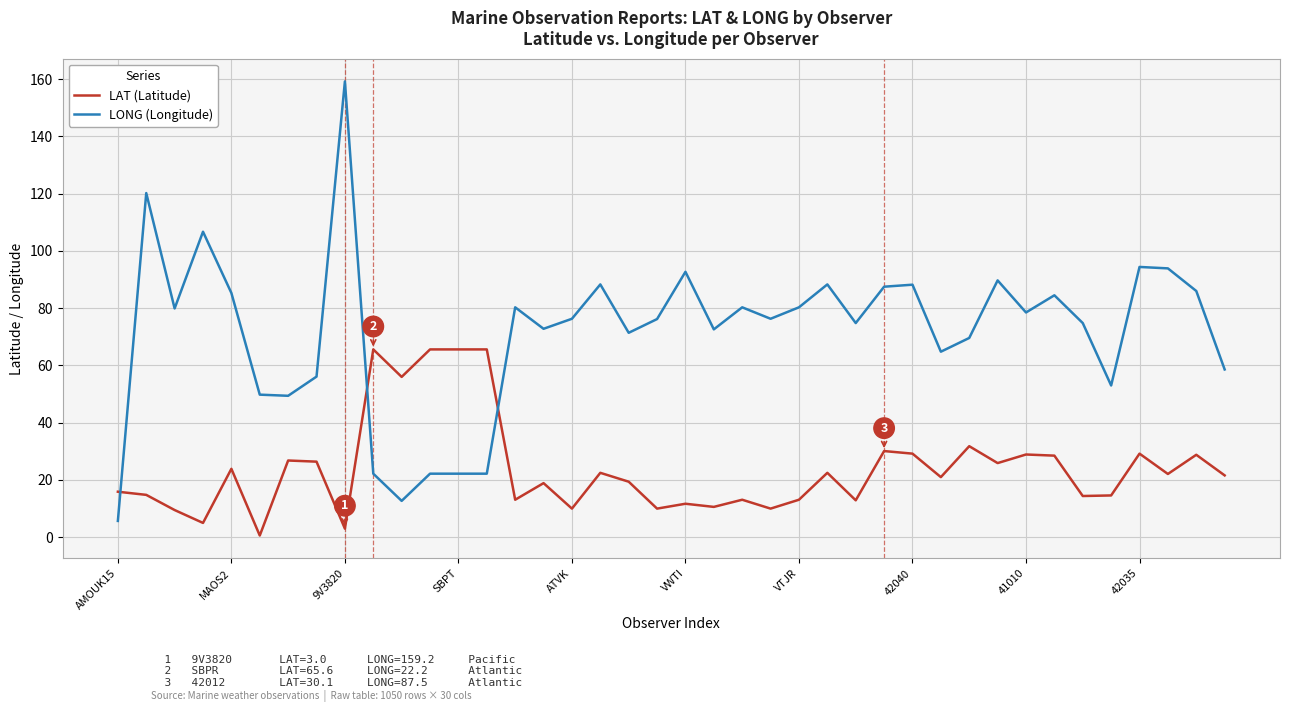

Which series has the largest range (max minus min)?

LONG (Longitude)